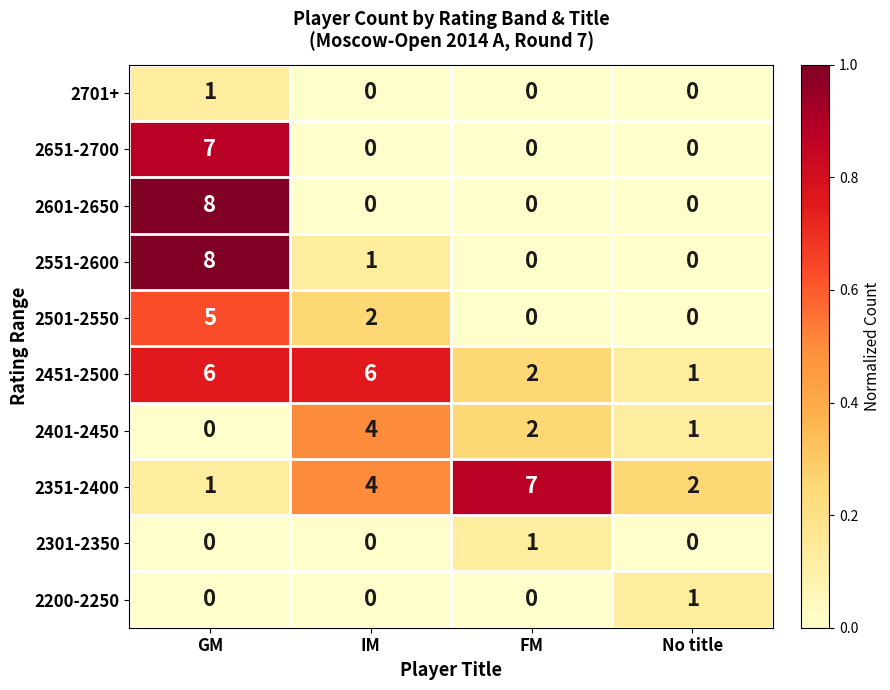

What is the difference between the 2351-2400 values at FM and IM?

3